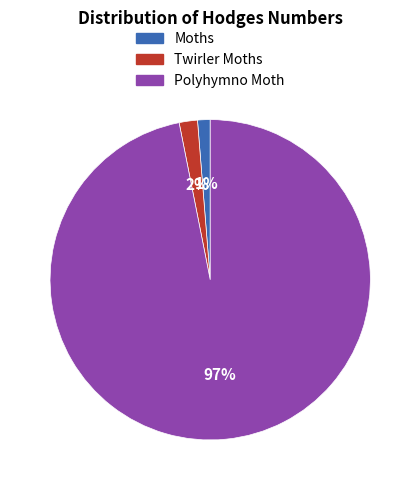

Does Twirler Moths account for over 50% of the chart?

No